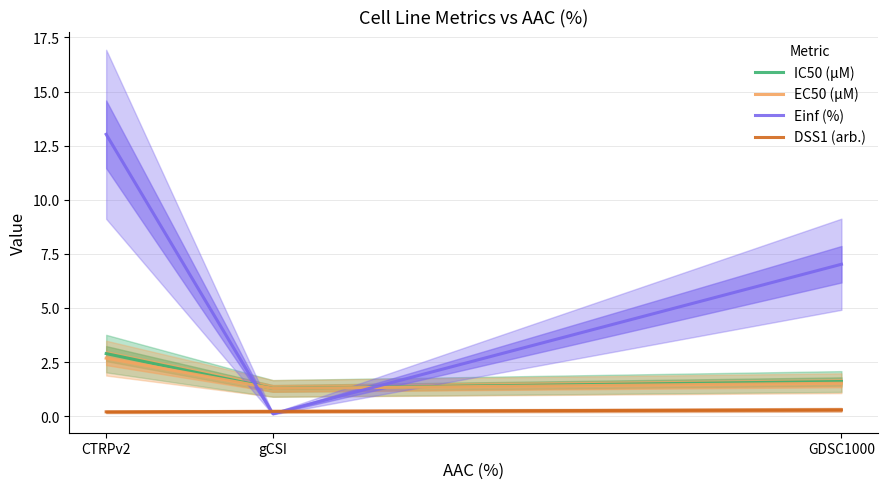

What is the smallest value displayed?

0.1